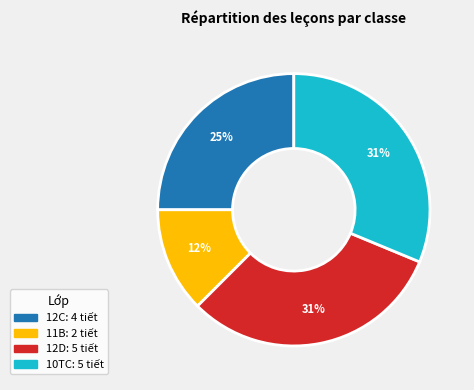

Combined, do 12C and 12D account for over 50%?

Yes